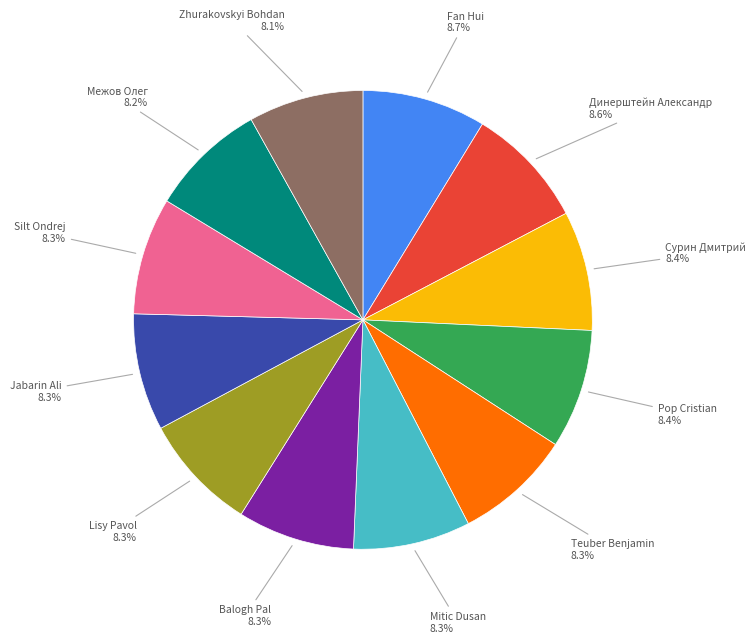

Does any single category account for the majority?

No